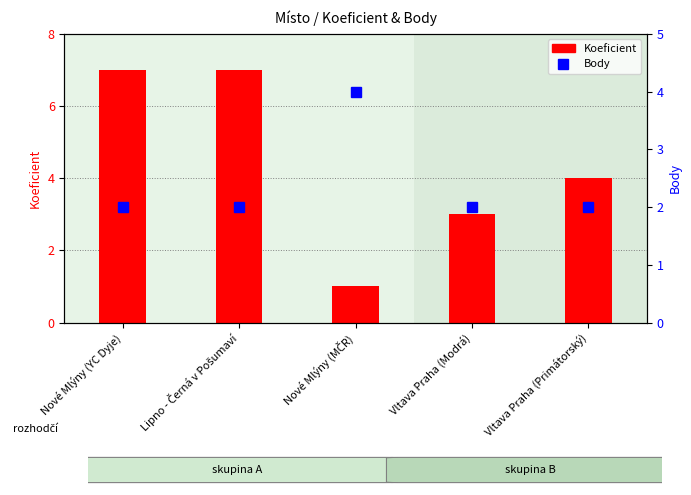

Which series has the largest range (max minus min)?

Koeficient